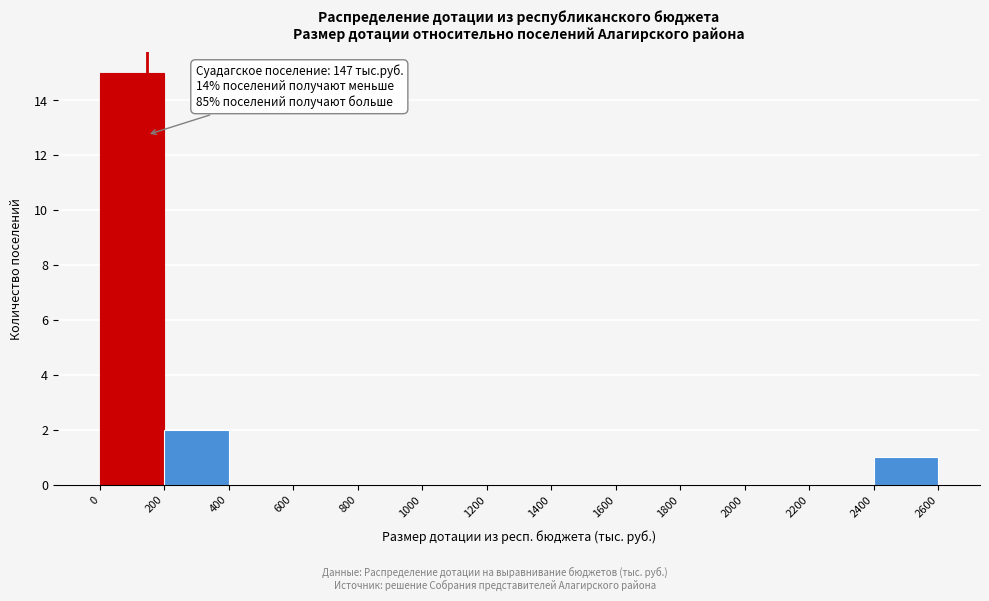

Over which range of the x-axis is the bar tallest?

0 to 200